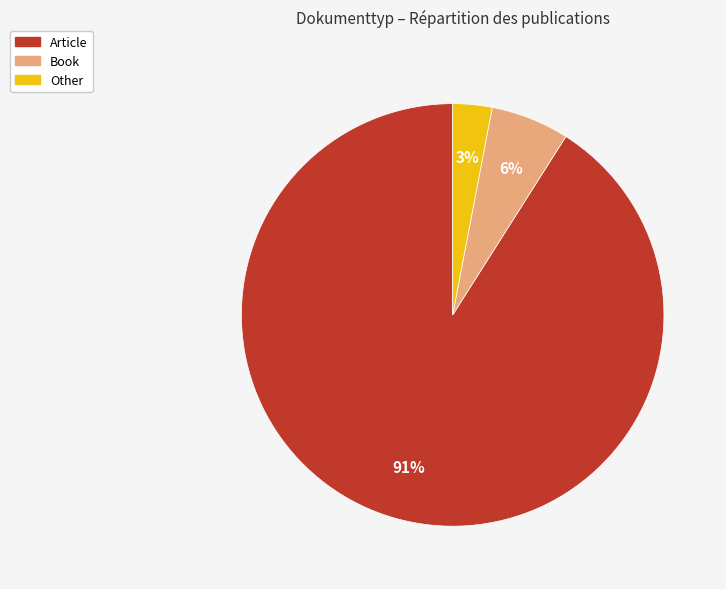

To the nearest percent, what is the difference between the largest and smallest slice percentages?

88%